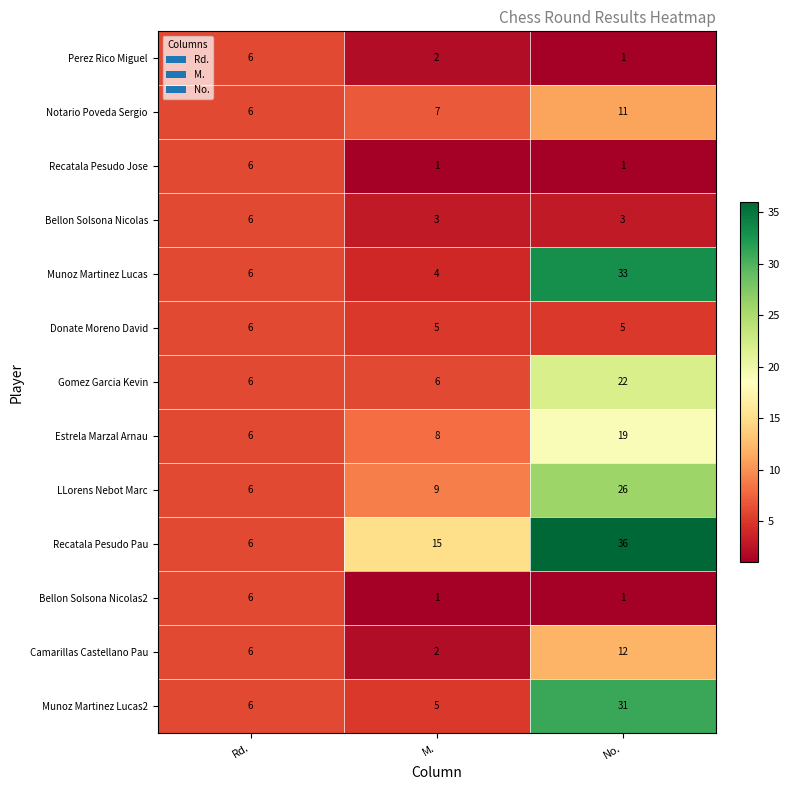

What is the sum of the Munoz Martinez Lucas2 values at Rd. and No.?

37